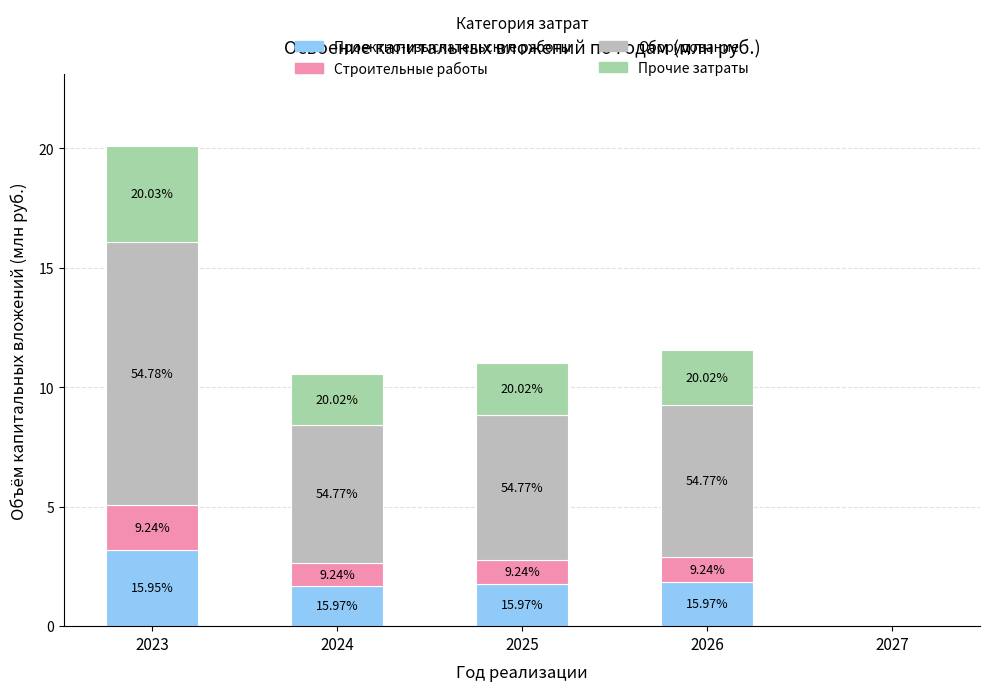

What are all the series names shown in the legend?

Проектно-изыскательские работы, Строительные работы, Оборудование, Прочие затраты